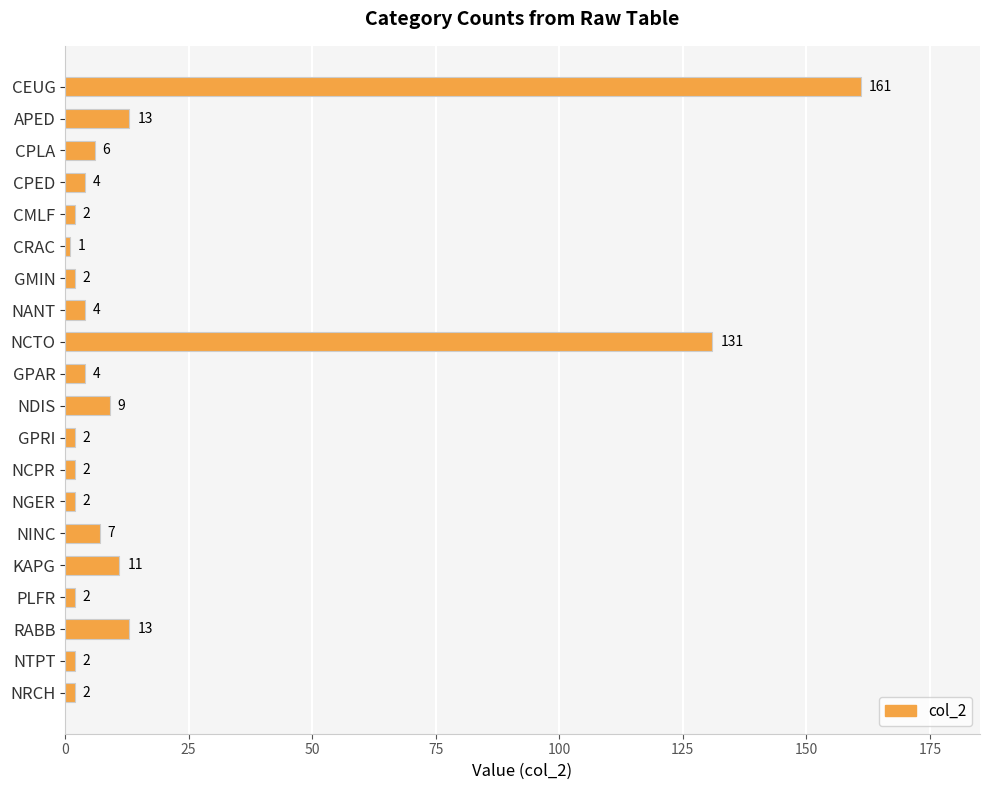

What is the label of the 10th bar from the bottom?

NDIS